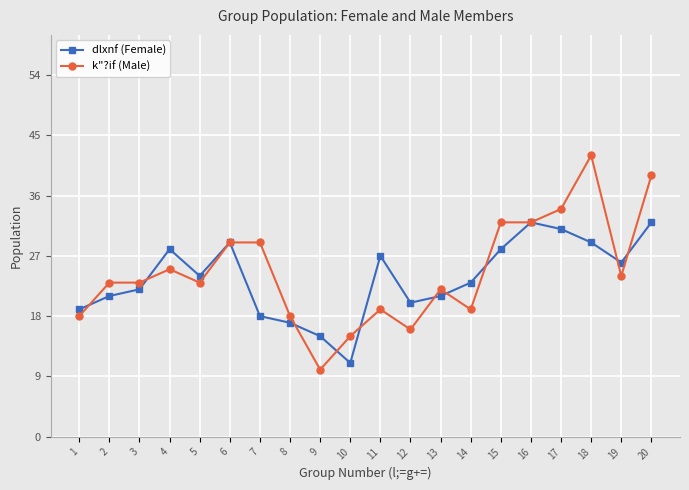

After their last crossing, which series has the higher values: dlxnf (Female) or k"?if (Male)?

k"?if (Male)